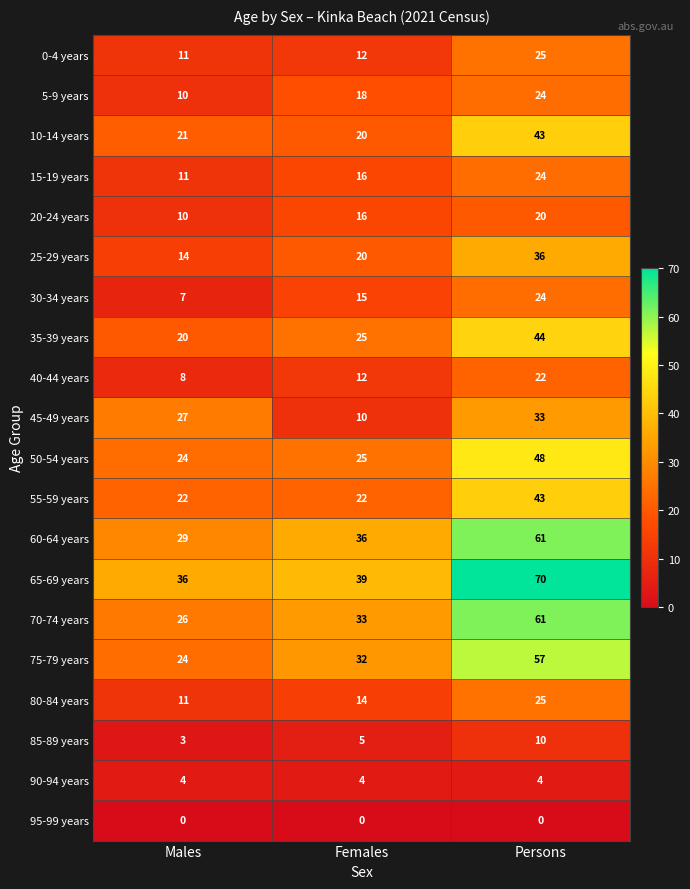

Which series has the largest total across all categories?

65-69 years